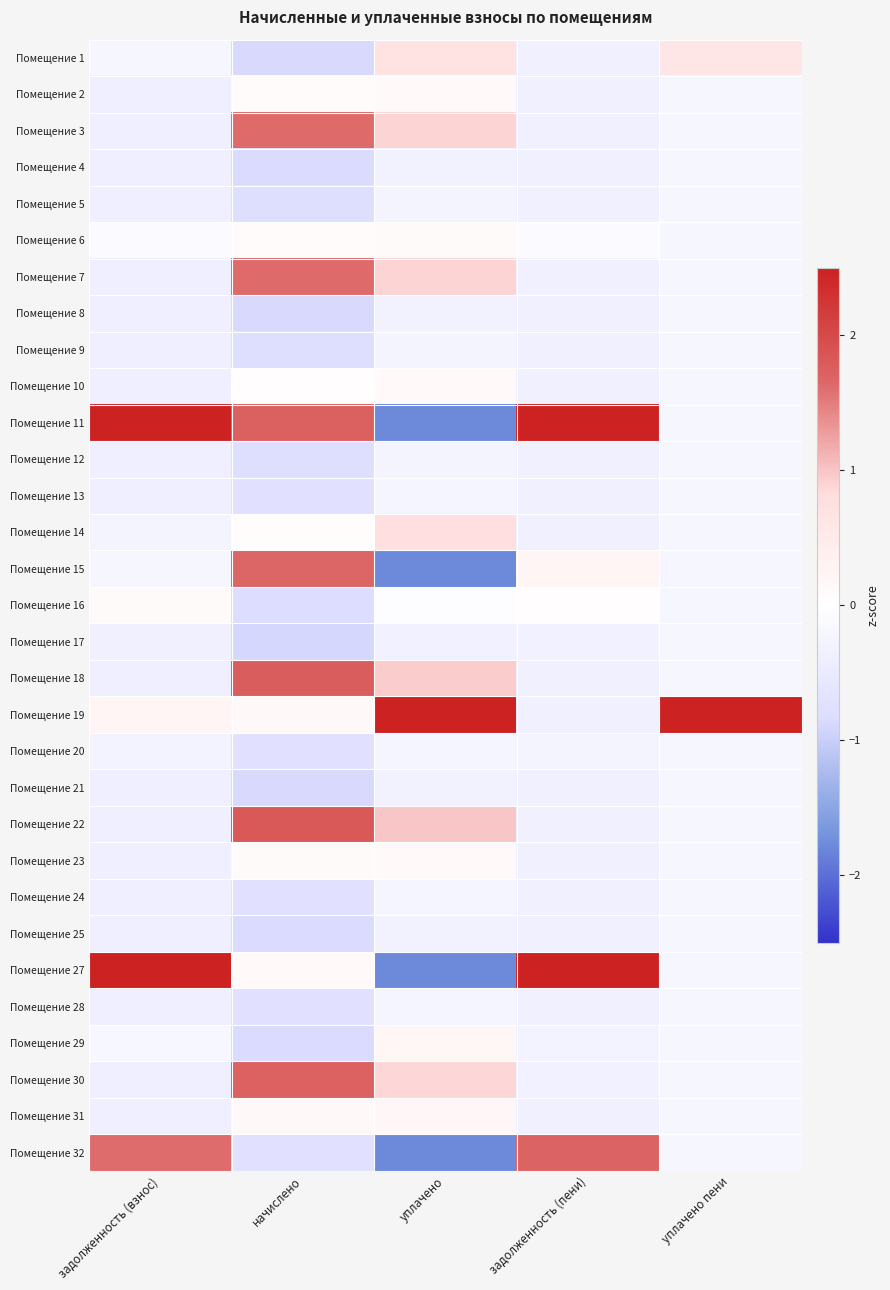

Which series changed the most between начислено and уплачено?

Помещение 11